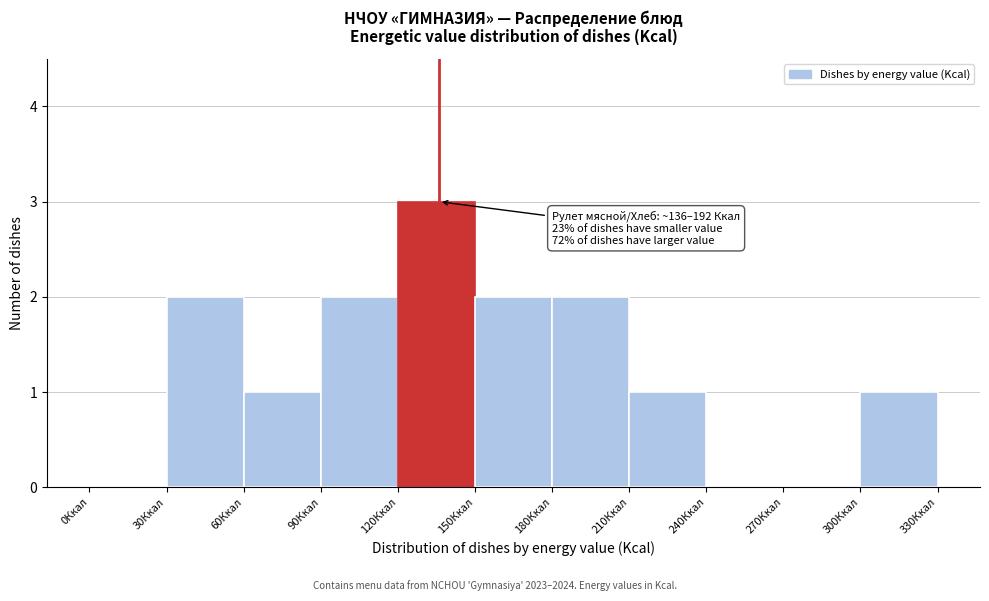

Which range on the x-axis has the tallest bar?

120 to 150